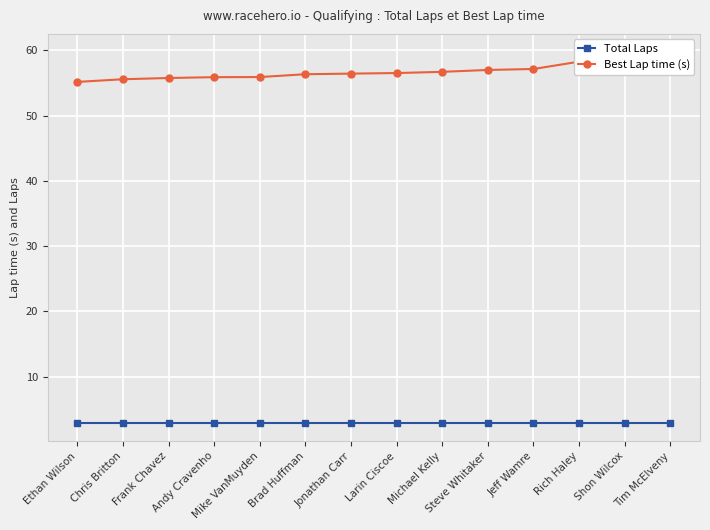

What is the average value of the Best Lap time (s) series?

56.7